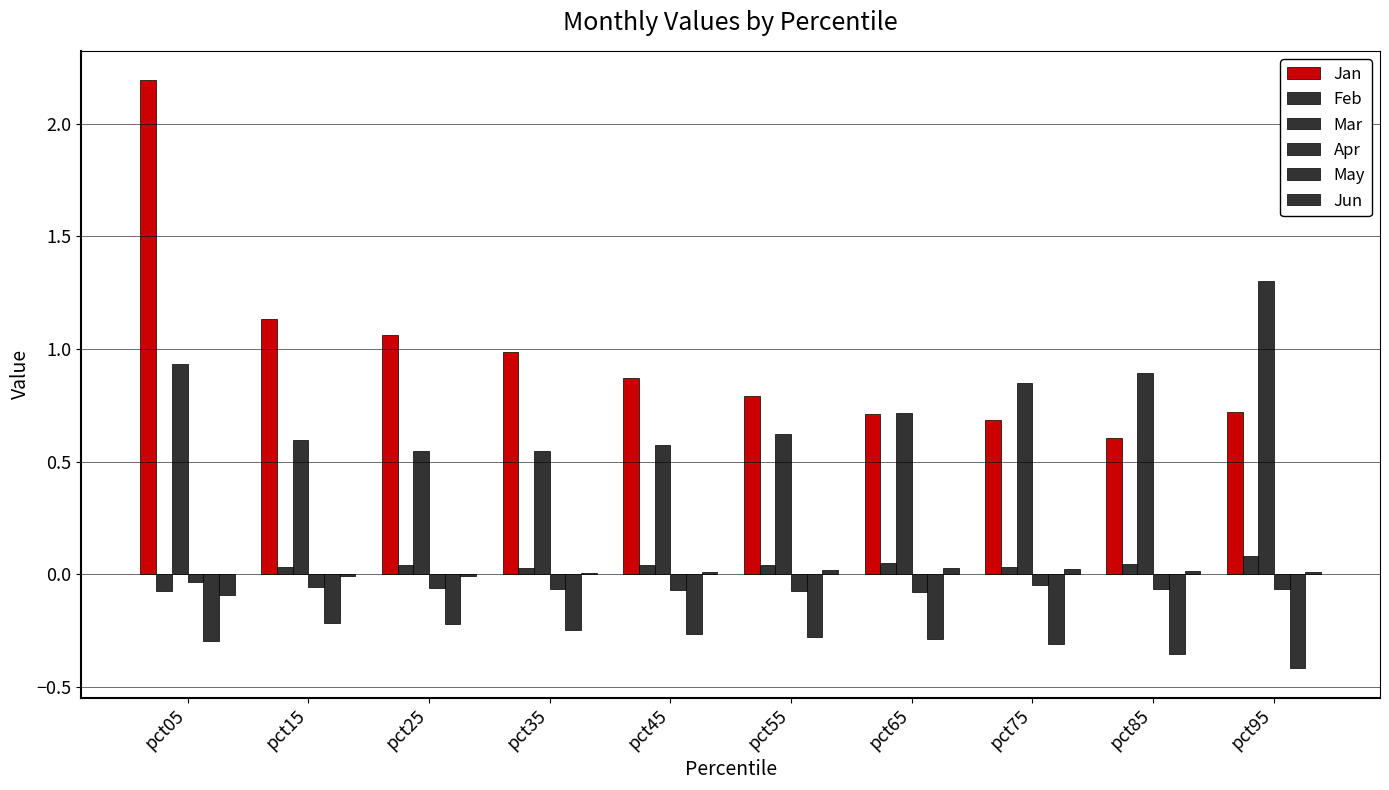

What is the difference between the highest and lowest values at pct25?

1.3